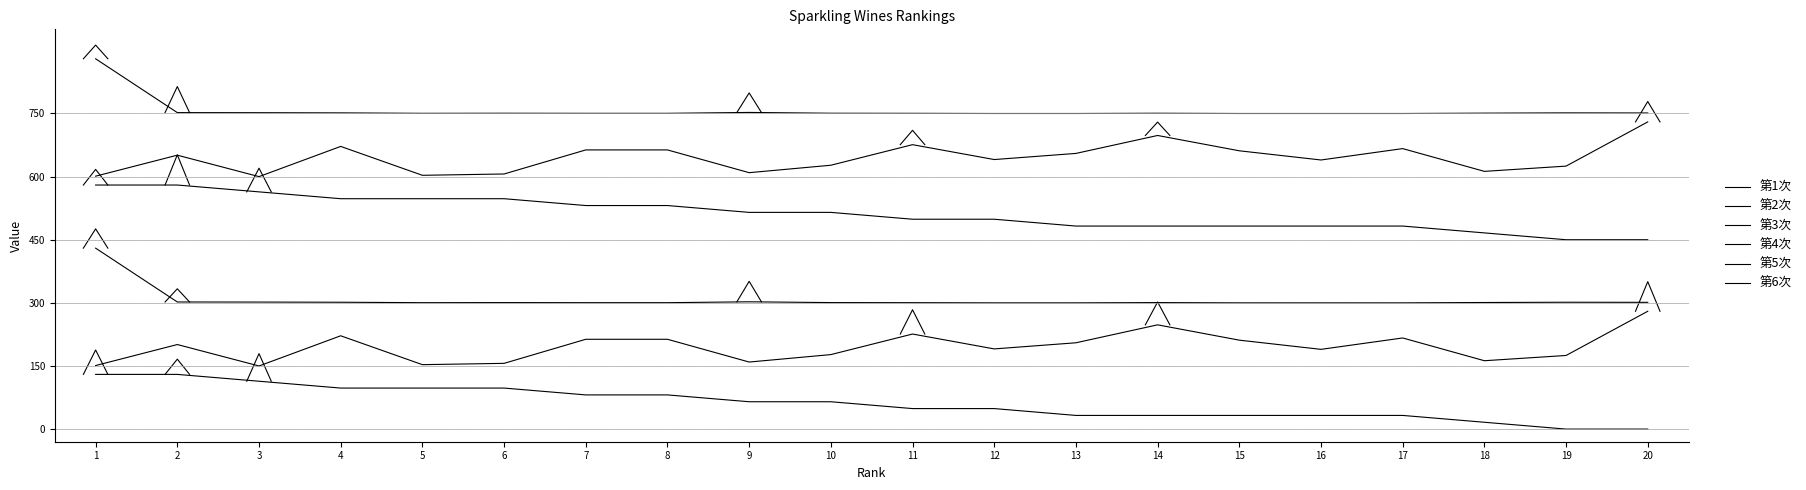

At which label is 第2次 closest to 215?

7